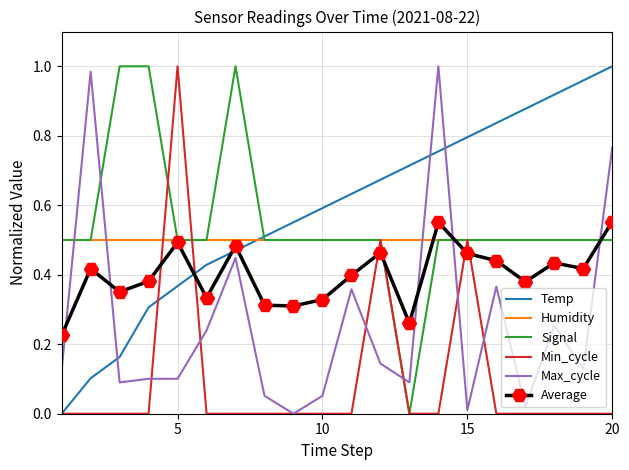

Is it true that Min_cycle equals 0.5 at 15?

True